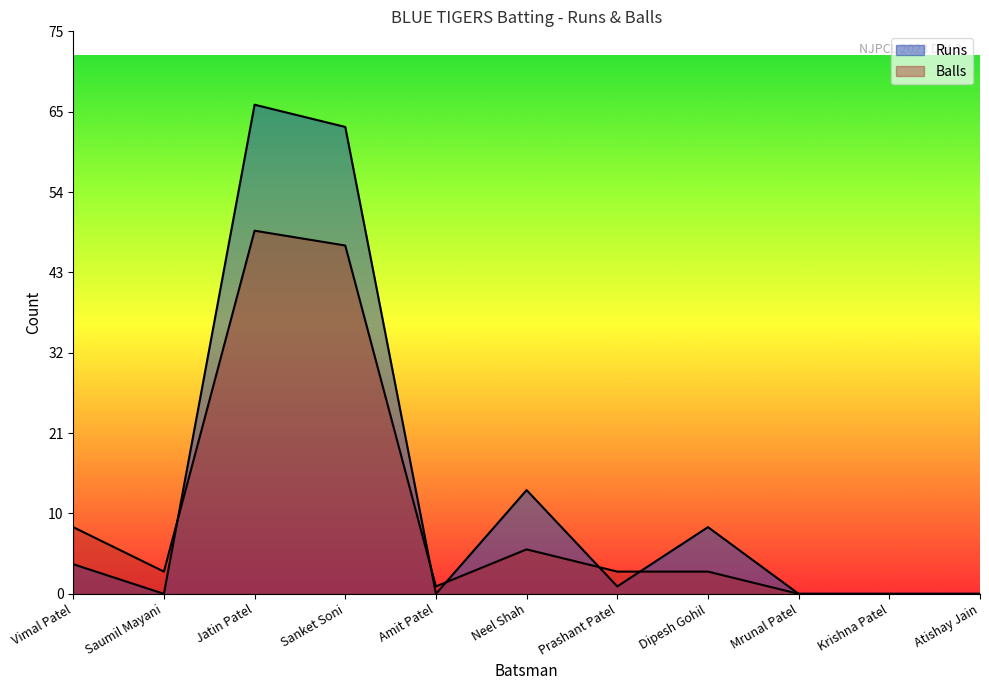

What is the label of the 10th point from the left?

Krishna Patel